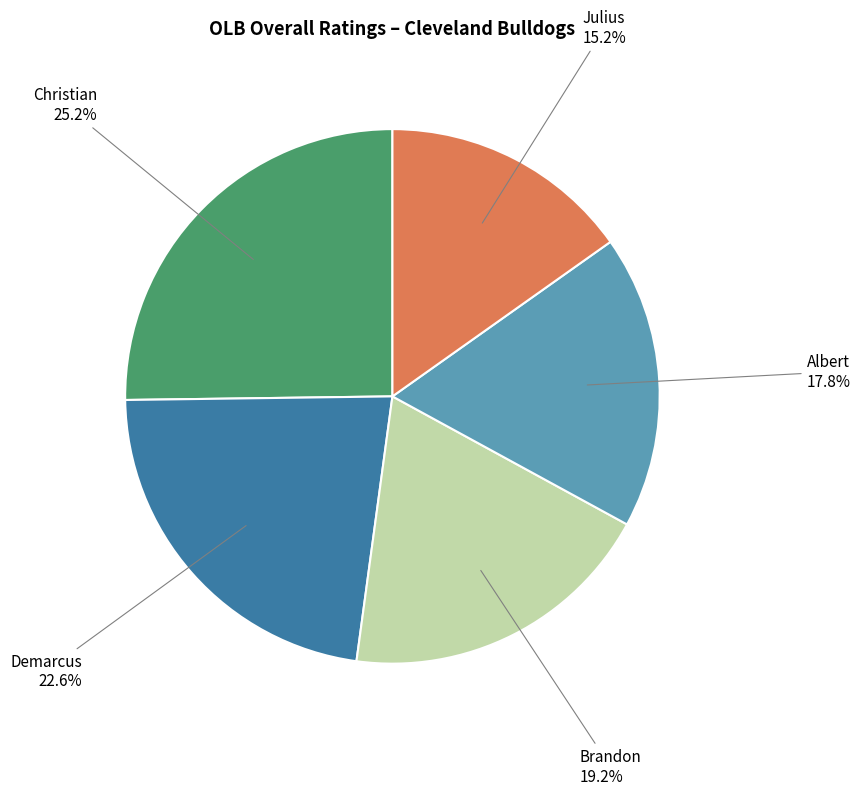

Does any single category account for the majority?

No